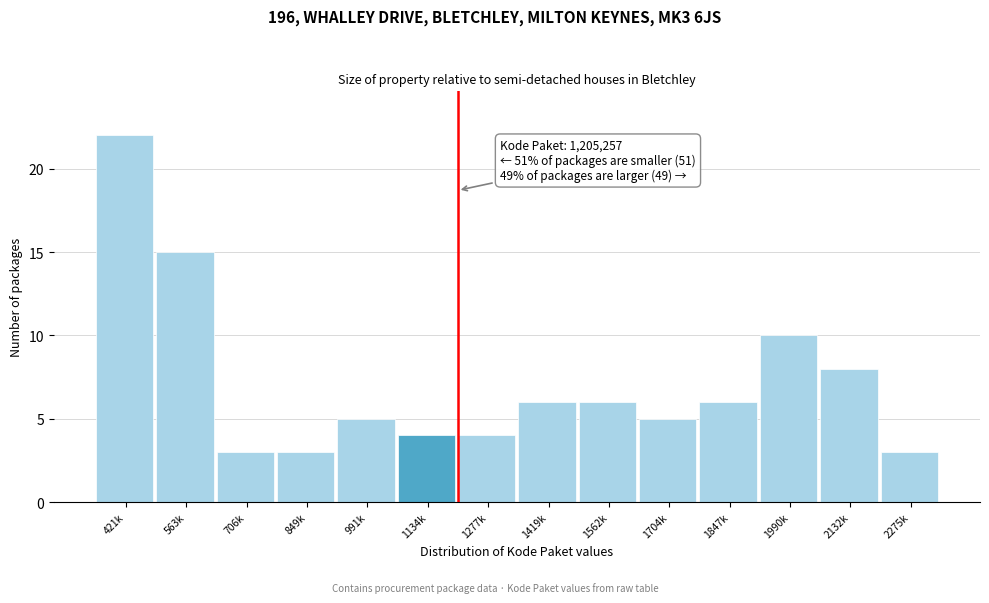

Reading left to right, list all the values displayed in this chart.

22	15	3	3	5	4	4	6	6	5	6	10	8	3